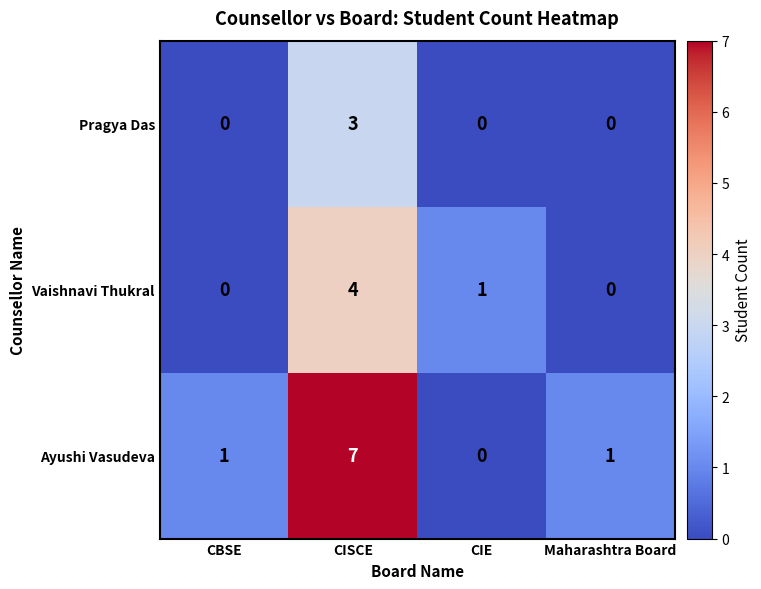

At which label does Vaishnavi Thukral first exceed 1?

CISCE